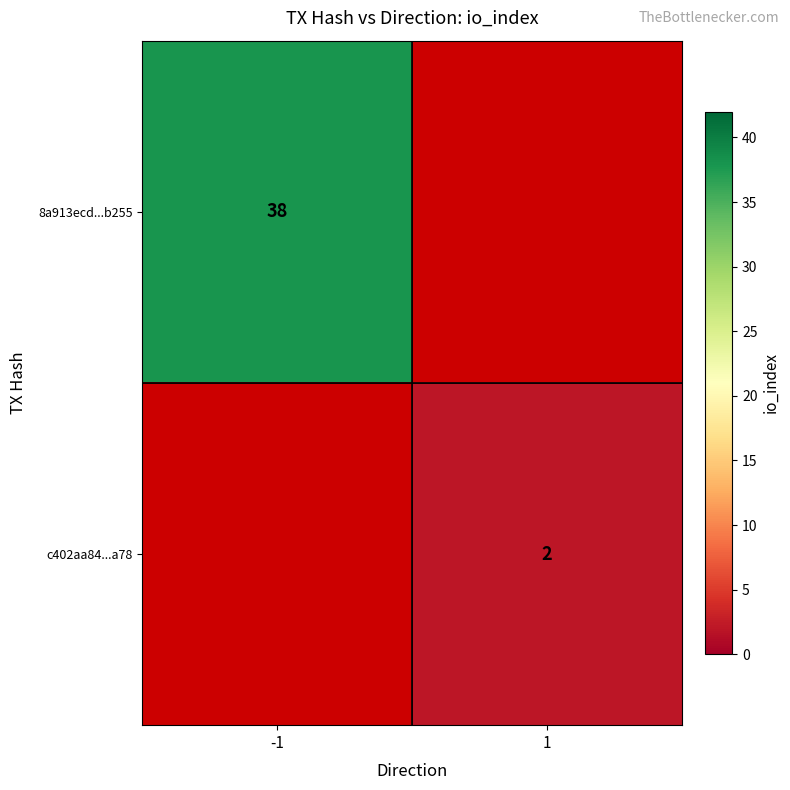

Is it true that c402aa84...a78 equals 2.8 at 1?

False